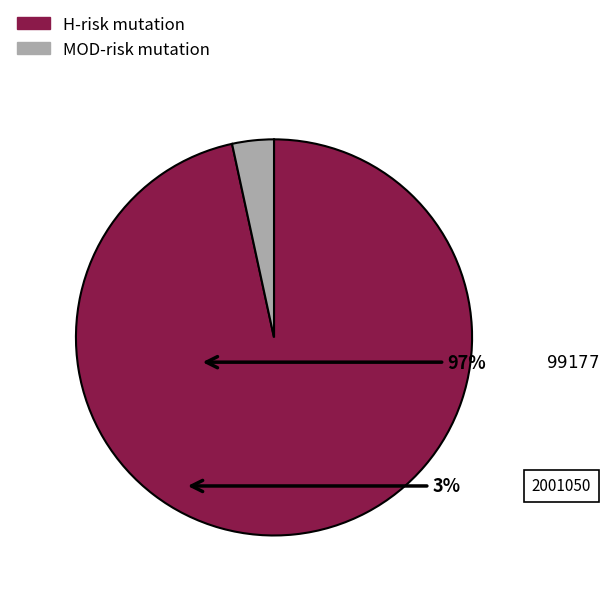

Do H-risk mutation and MOD-risk mutation together represent more than half of the pie?

Yes